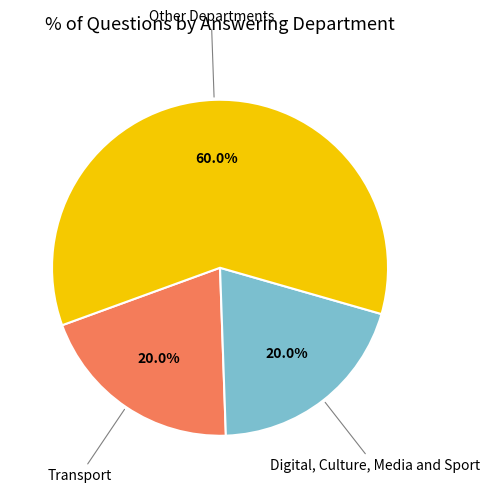

Which has a higher value, Other Departments or Digital, Culture, Media and Sport?

Other Departments